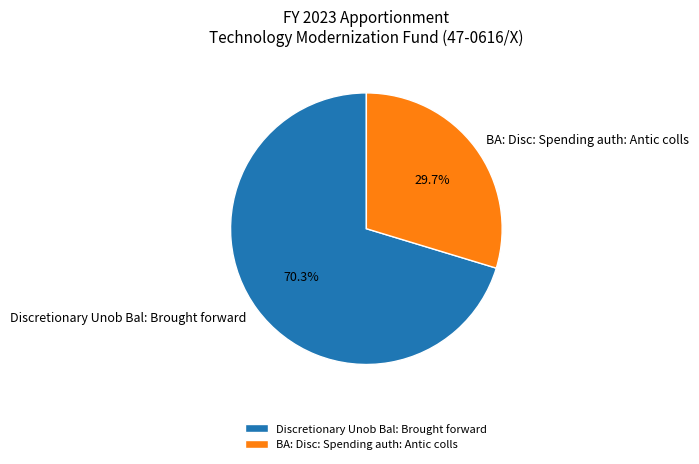

To the nearest percent, what is the difference between the largest and smallest slice percentages?

41%